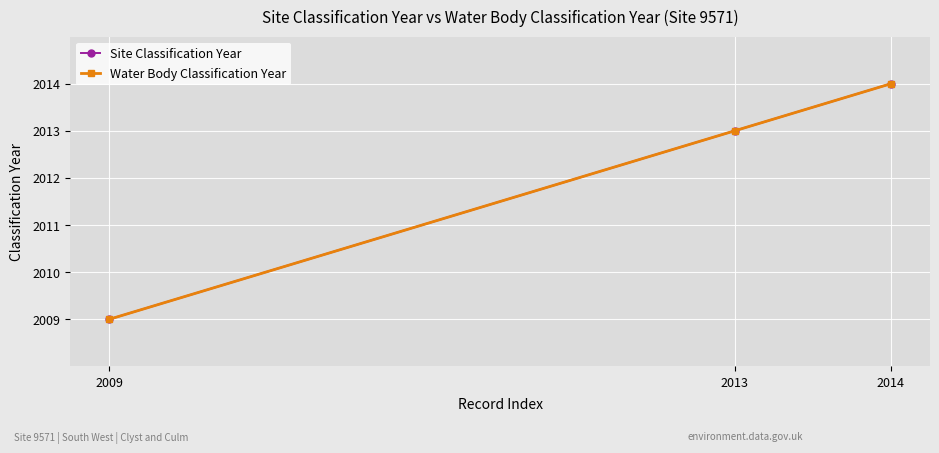

What is the sum of all Site Classification Year values?

6036